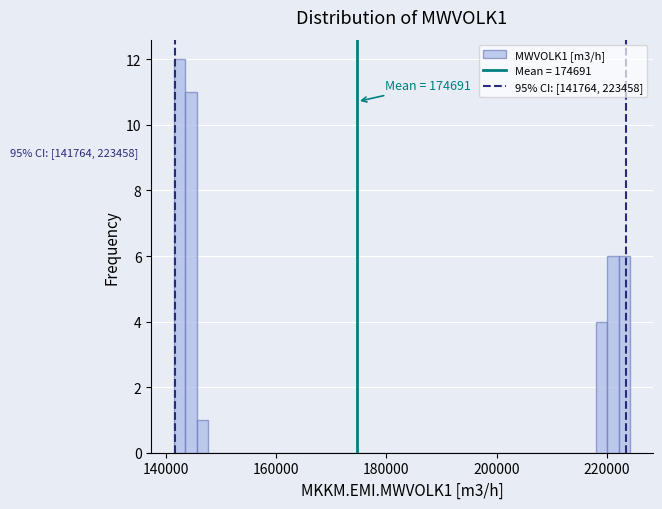

Read against the x-axis, roughly where is the centre of the tallest bar?

142000